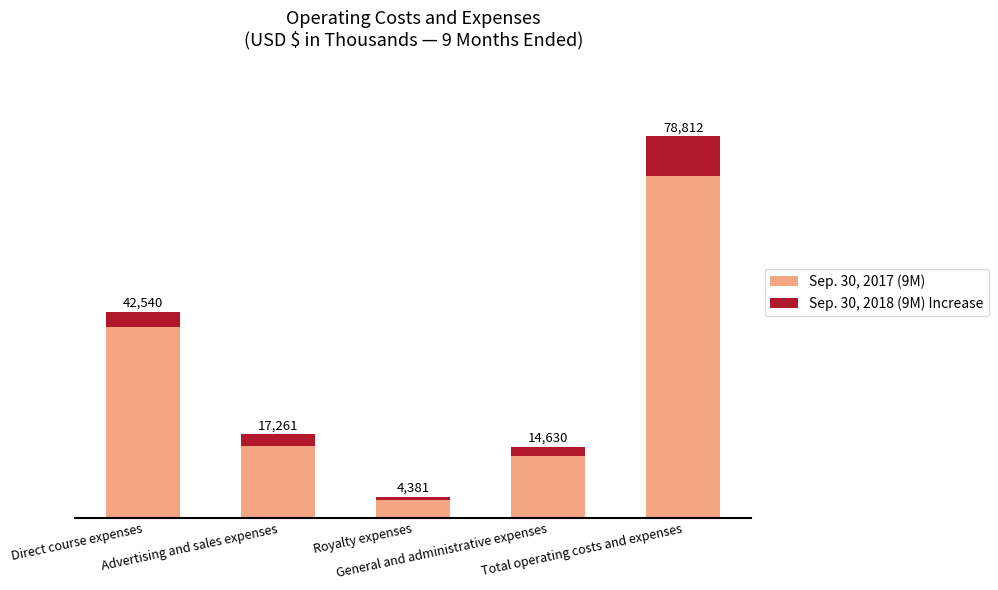

What are all the series names shown in the legend?

Sep. 30, 2017 (9M), Sep. 30, 2018 (9M) Increase